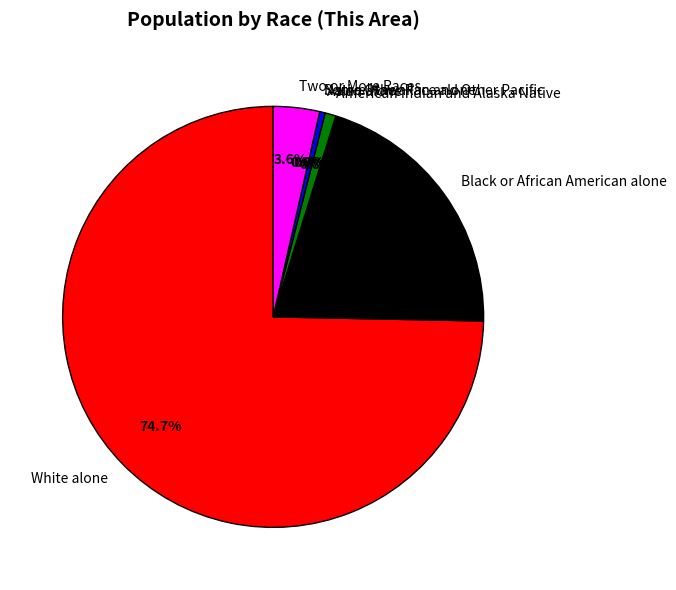

Which category has the biggest portion of the pie?

White alone